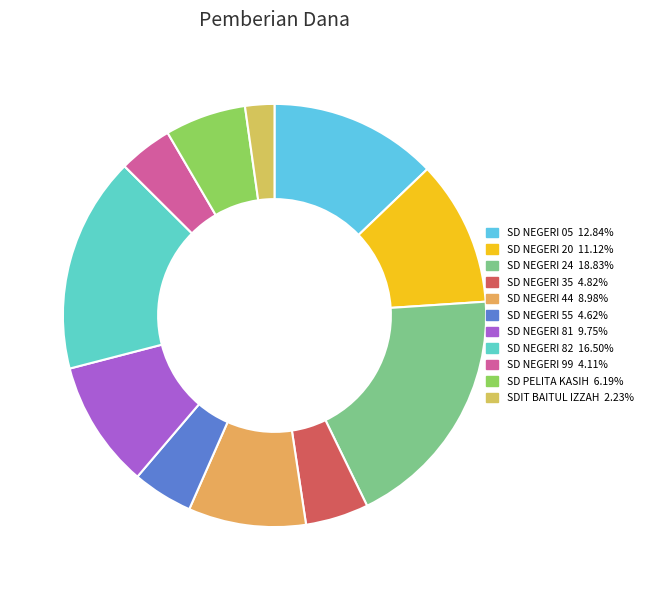

How many slices are in this pie chart?

11